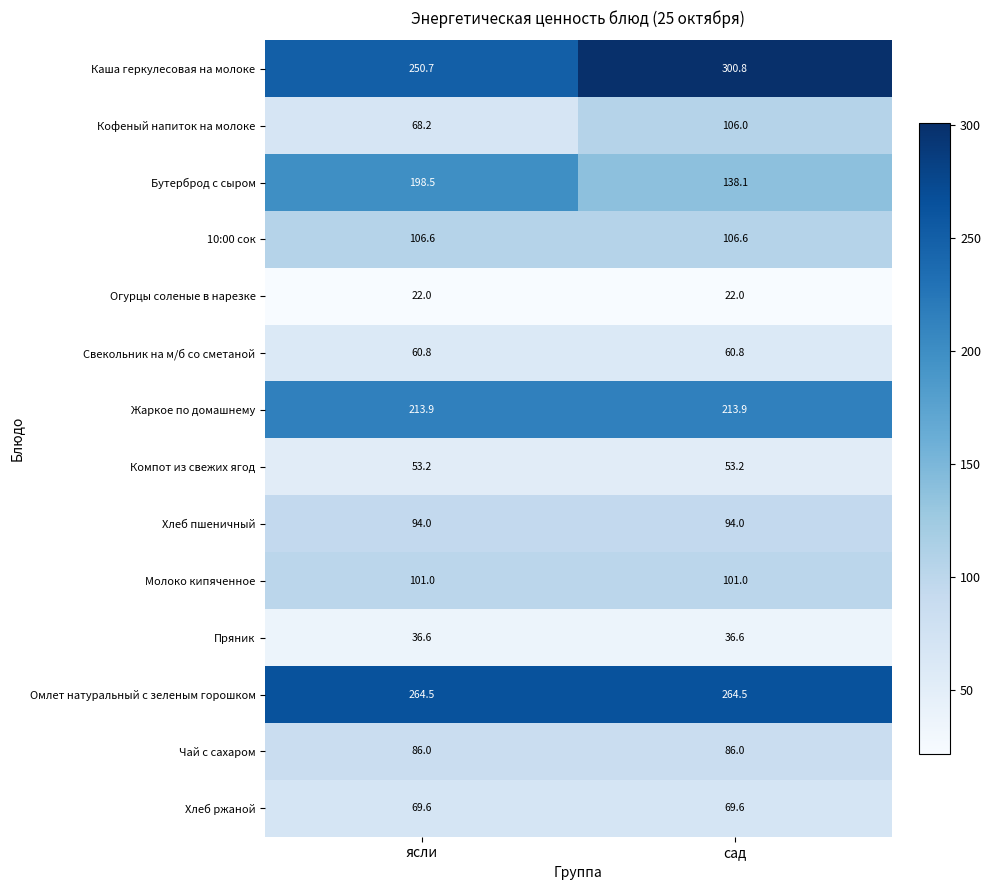

Read the Хлеб пшеничный value at сад.

94.0